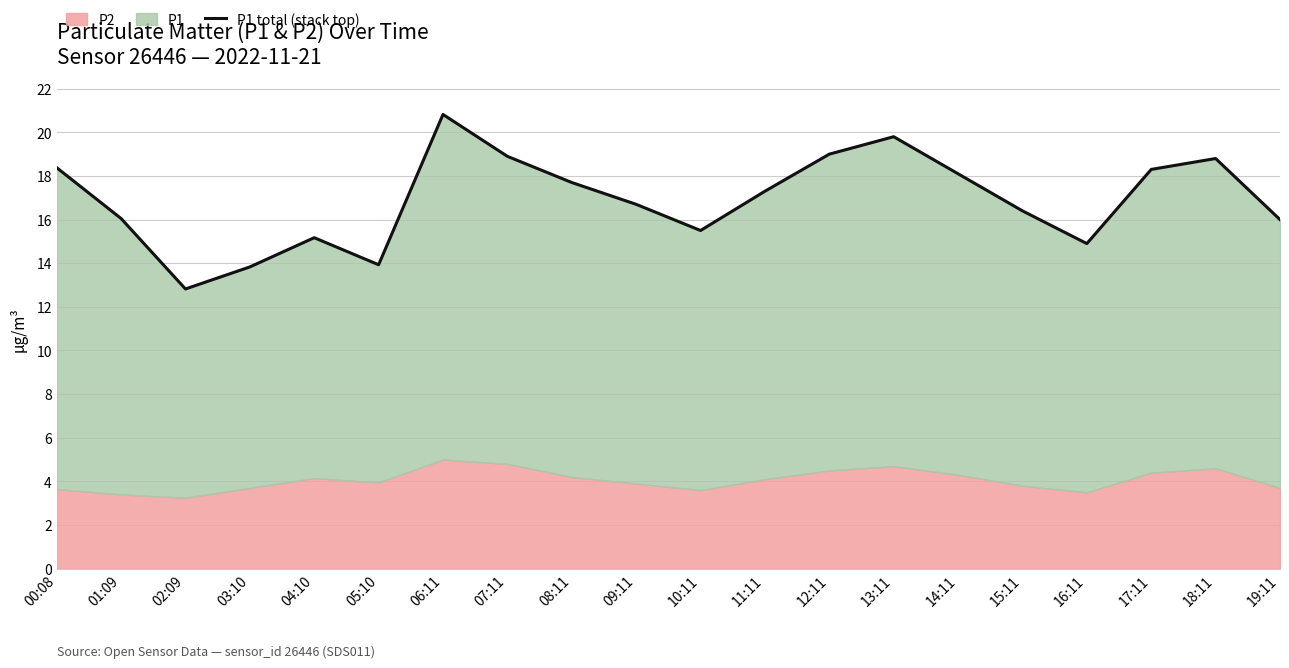

What is the label of the 13th point from the left?

12:11